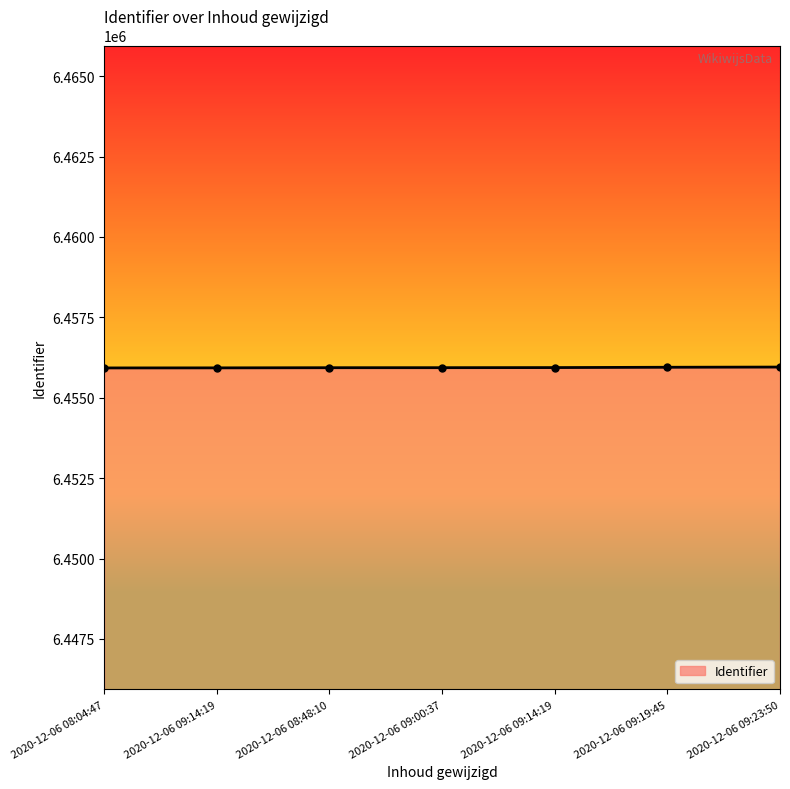

Rank the categories by value from highest to lowest.

2020-12-06 09:23:50, 2020-12-06 09:19:45, 2020-12-06 09:14:19, 2020-12-06 09:00:37, 2020-12-06 08:48:10, 2020-12-06 09:14:19, 2020-12-06 08:04:47